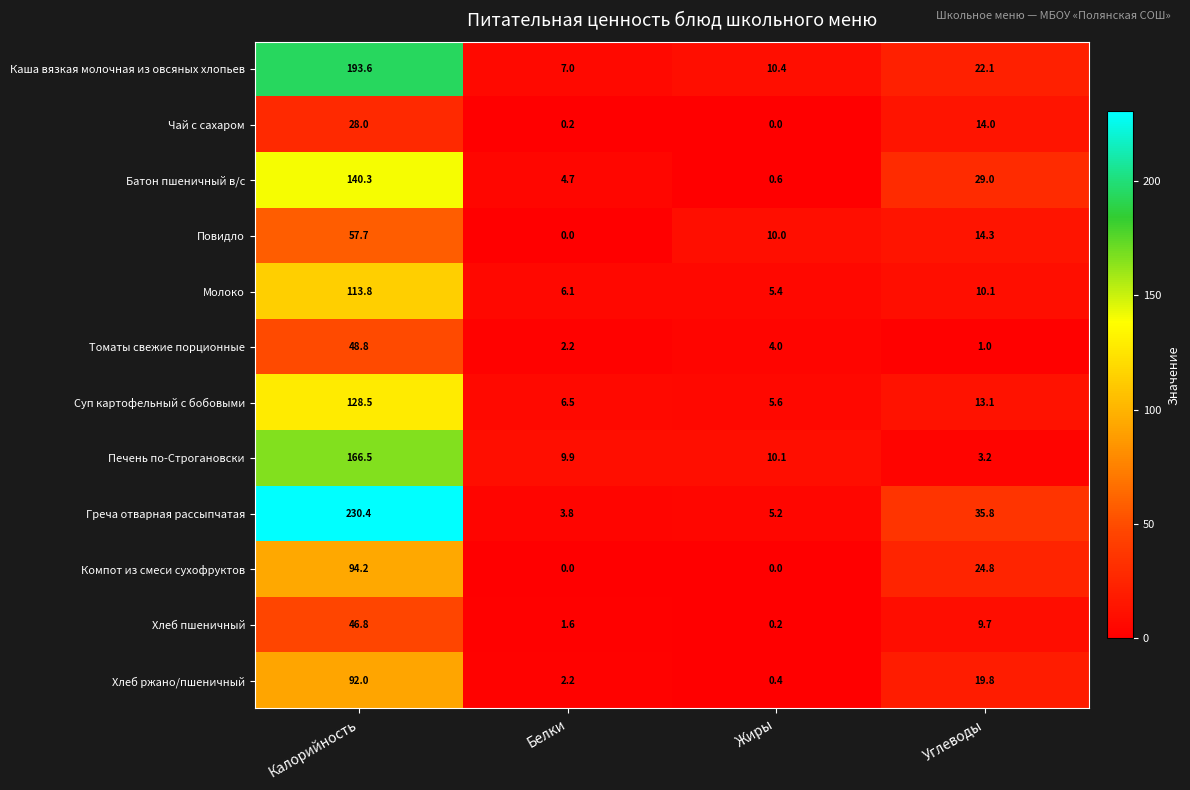

Where is Томаты свежие порционные nearest to the value 24?

Жиры